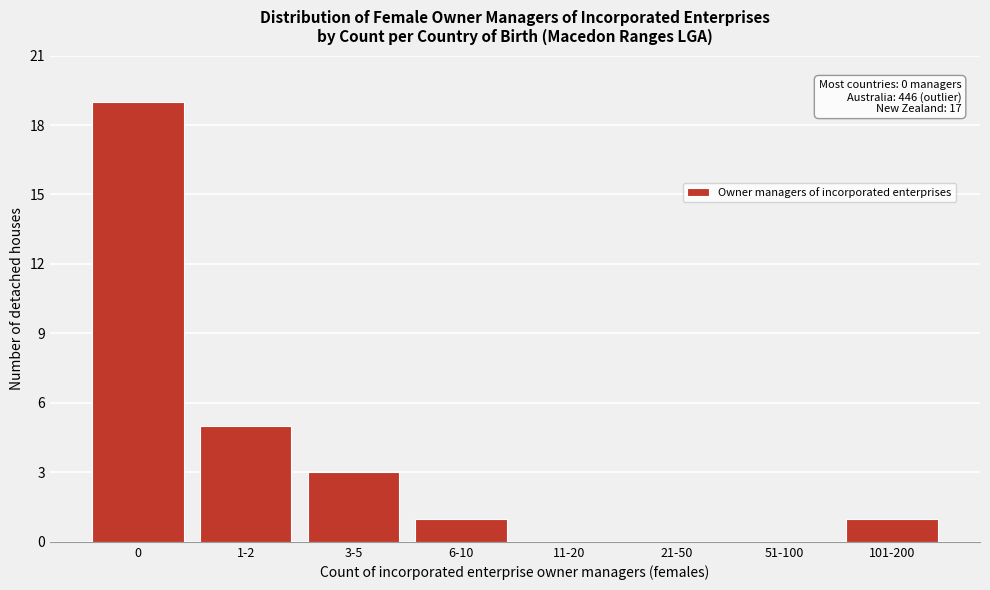

Reading left to right, what are all the values shown in this chart?

0=19	1-2=5	3-5=3	6-10=1	11-20=0	21-50=0	51-100=0	101-200=1